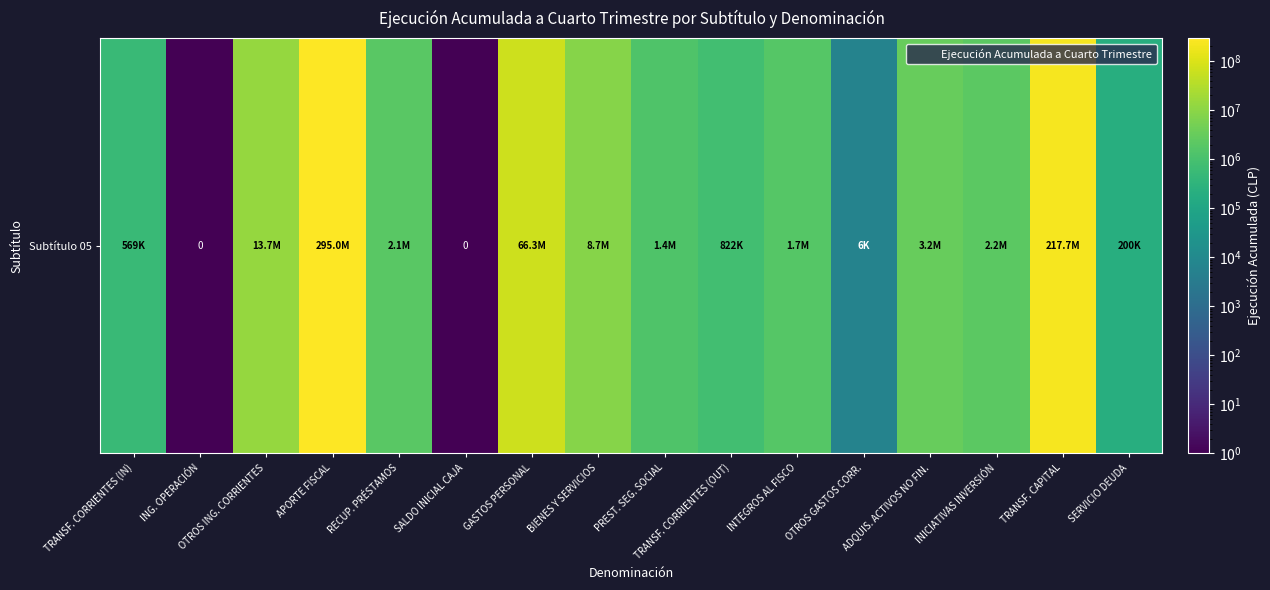

What is the greatest value displayed?

294956175